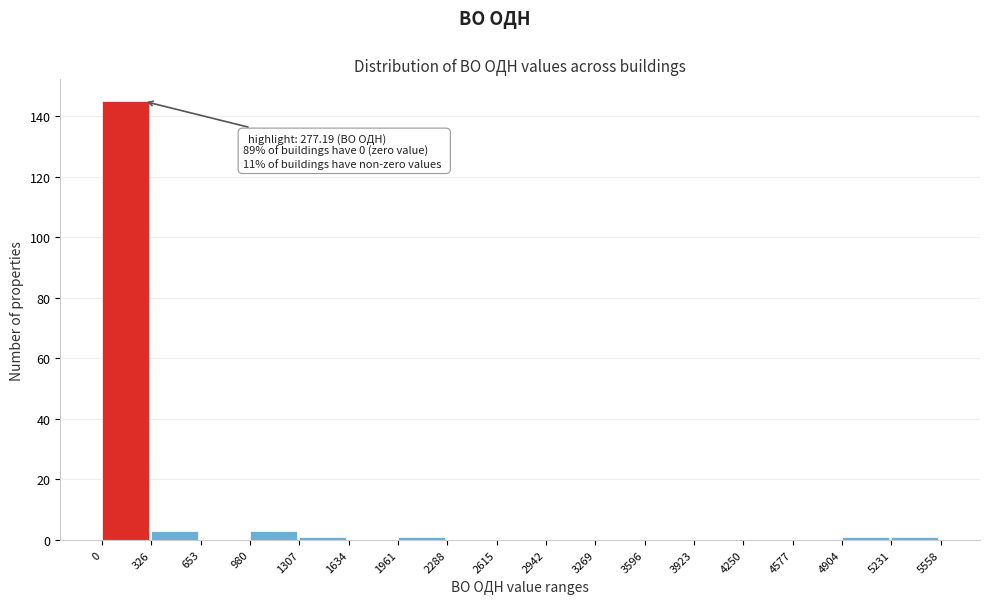

Over which range of the x-axis is the bar tallest?

0 to 326